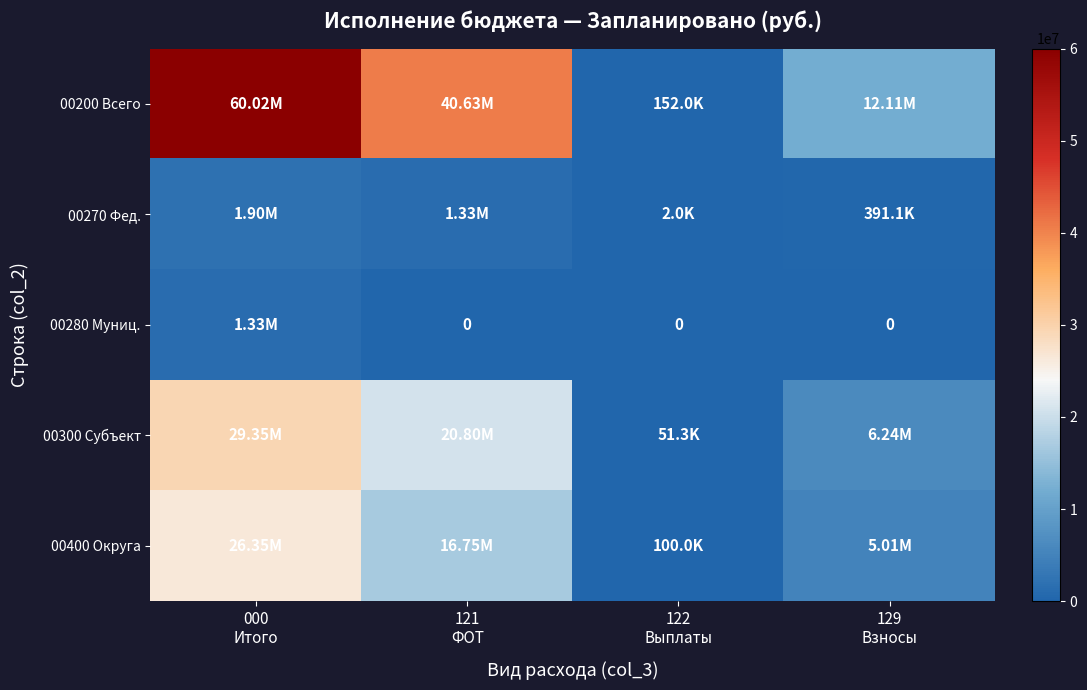

Is it true that 00200 Всего equals 16233769.9 at 129 Взносы?

False